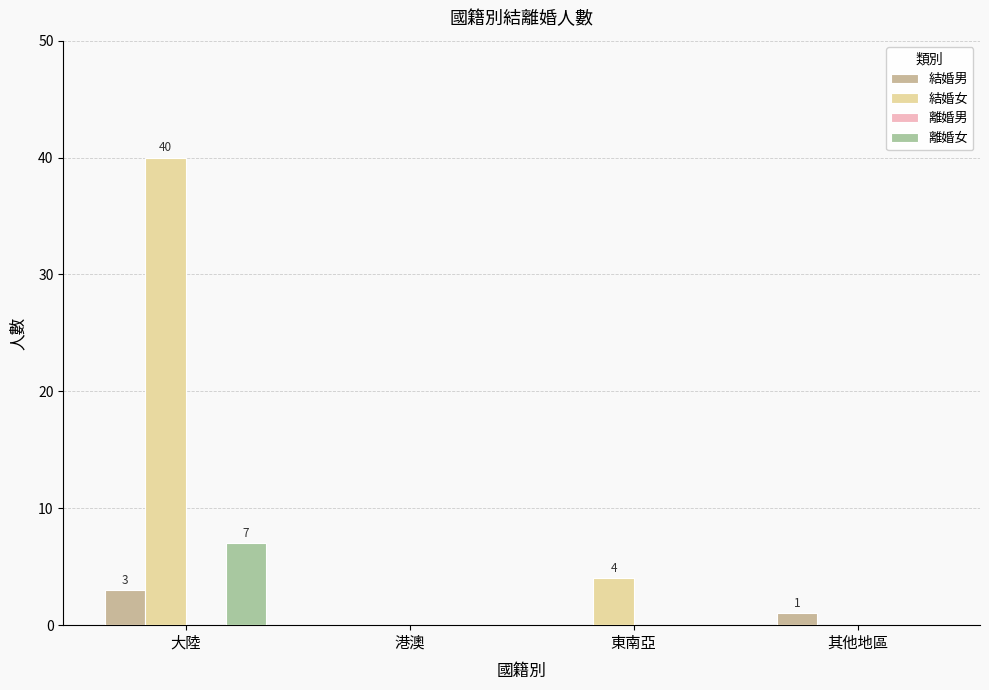

Rank the series by their maximum value, from lowest to highest.

離婚男, 結婚男, 離婚女, 結婚女